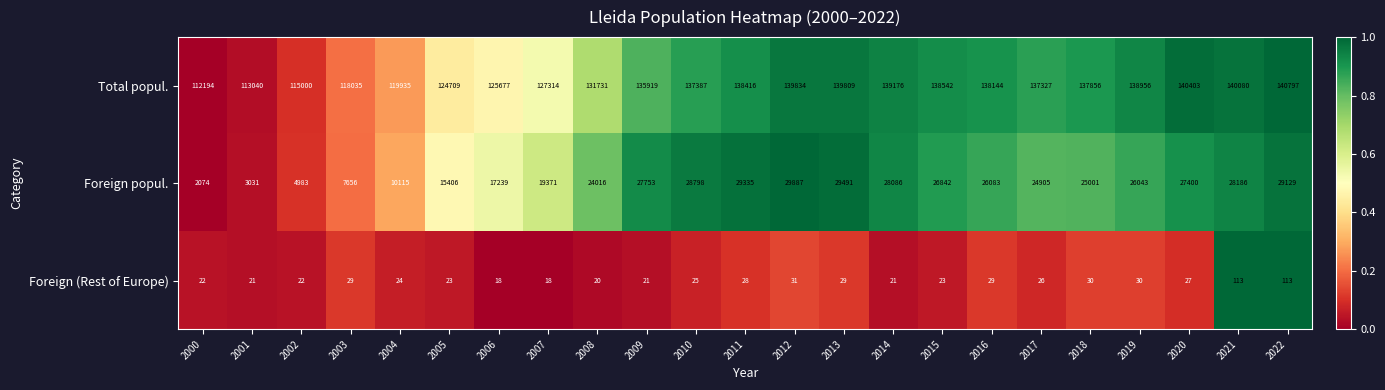

What is the greatest value displayed?

140797